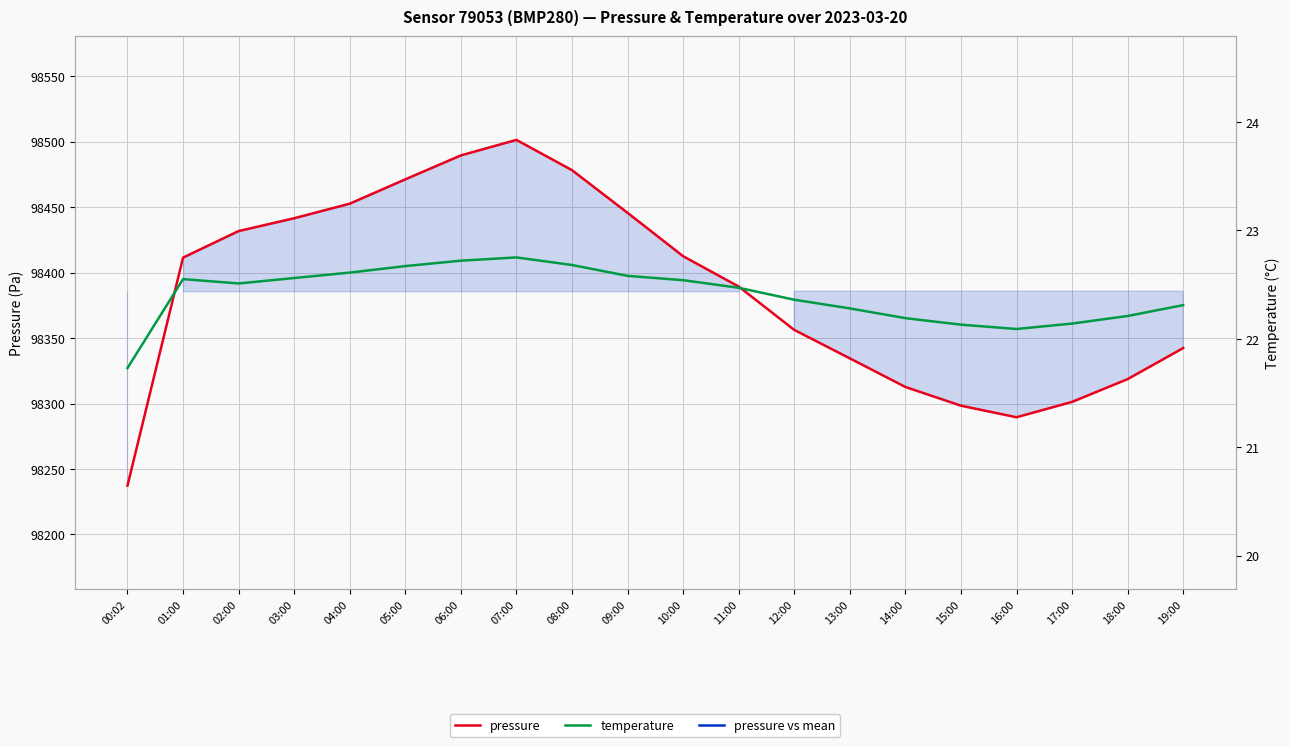

How many series are shown in this chart?

2